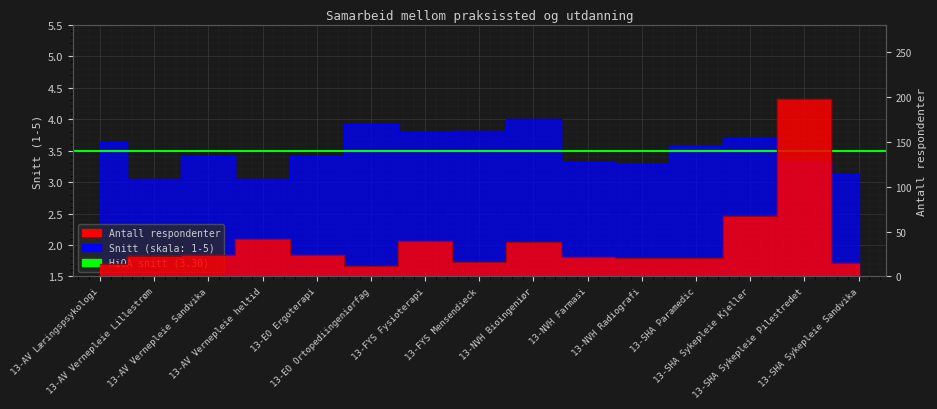

Which series changed the most between 13-NVH Bioingeniør and 13-SHA Paramedic?

Antall respondenter